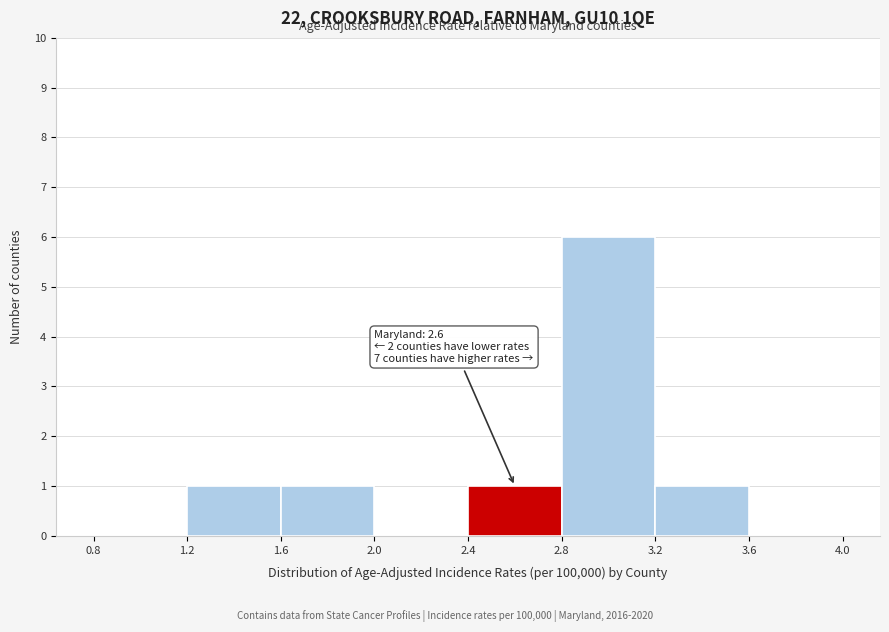

Which range on the x-axis has the tallest bar?

2.8 to 3.2